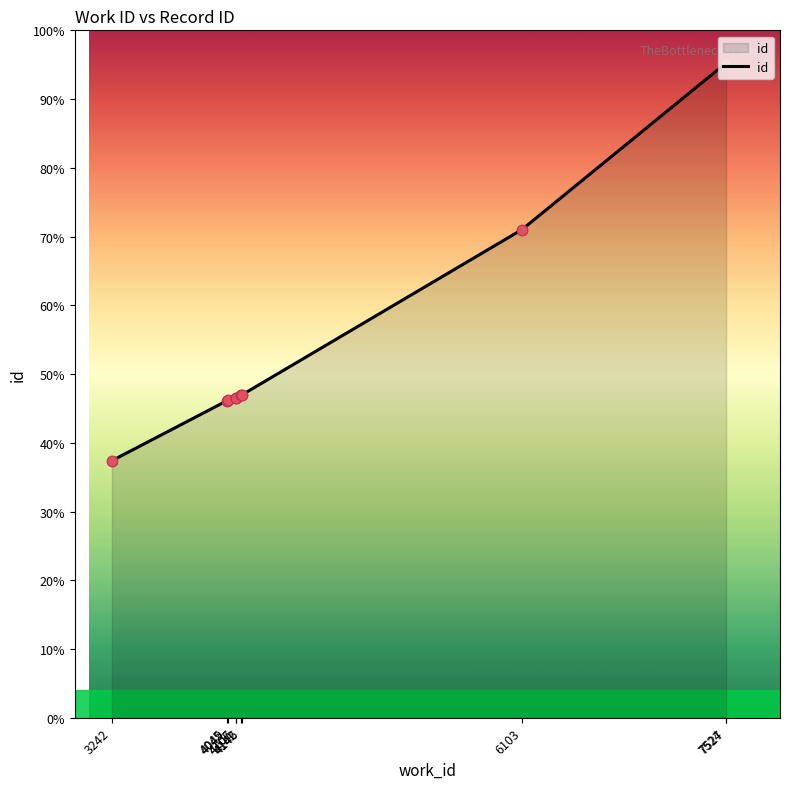

What is the change in value from 4049 to 4146?

+174